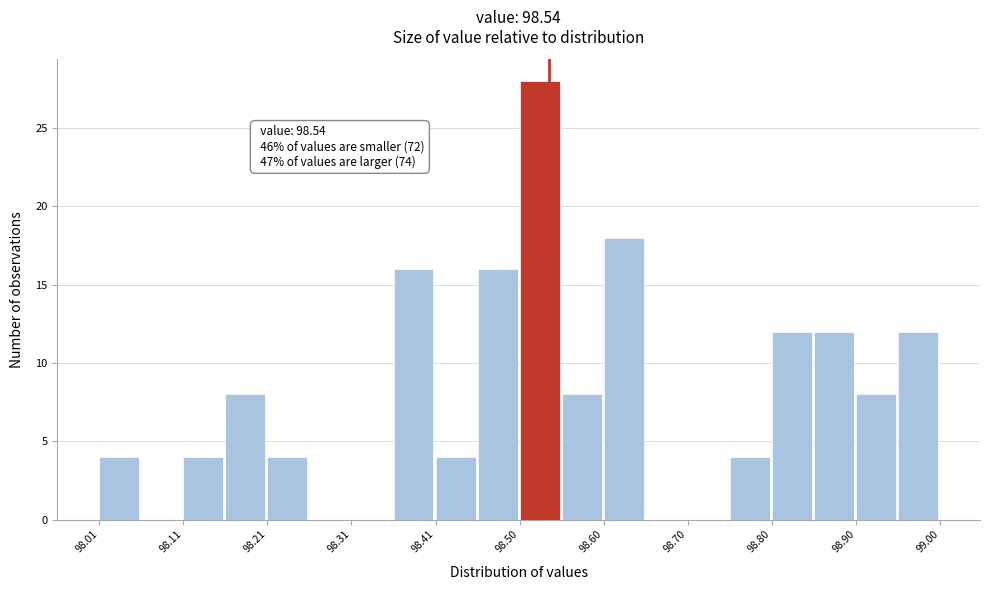

Over which range of the x-axis is the bar tallest?

98.51 to 98.55